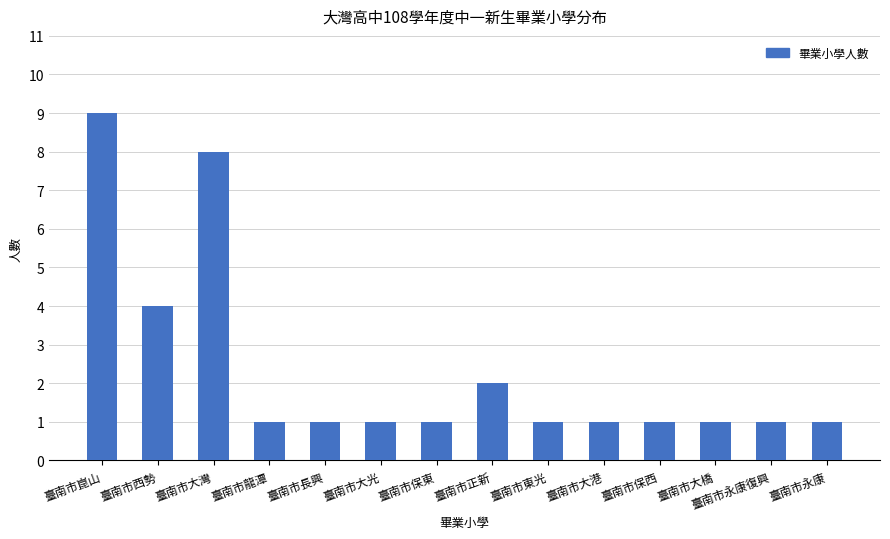

What is the minimum value shown in the chart?

1